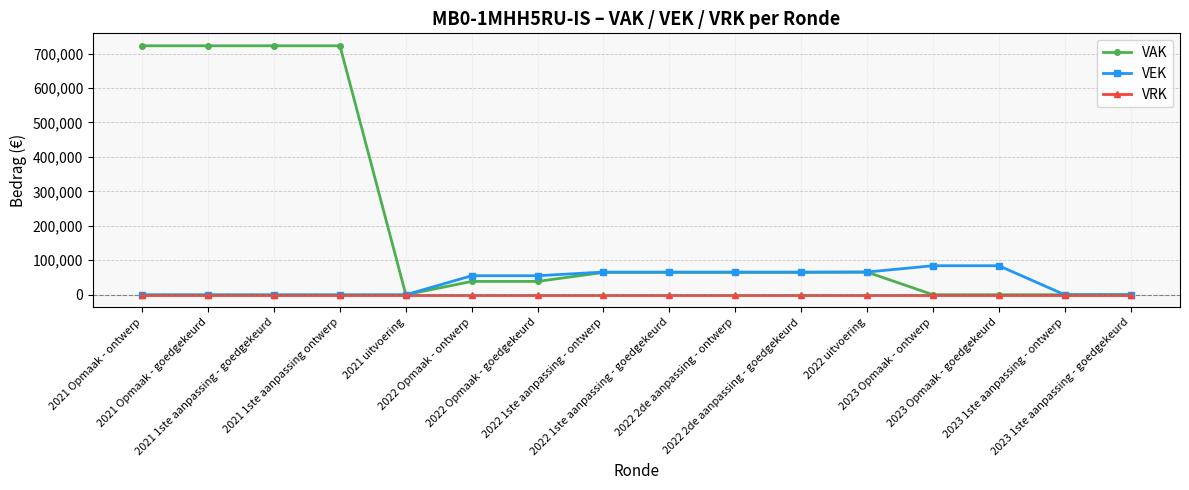

List the series in order of their peak value, highest first.

VAK, VEK, VRK